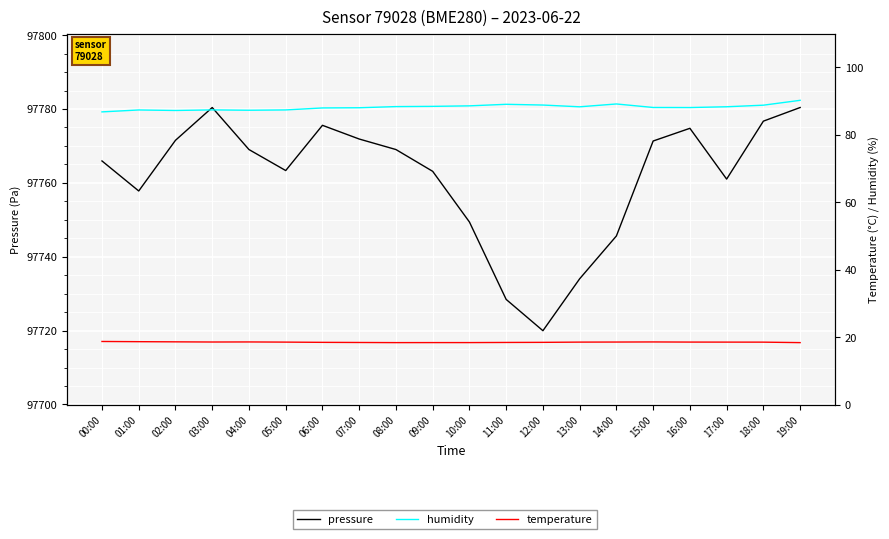

What is the value of the temperature point at the 12th from the left?

18.4